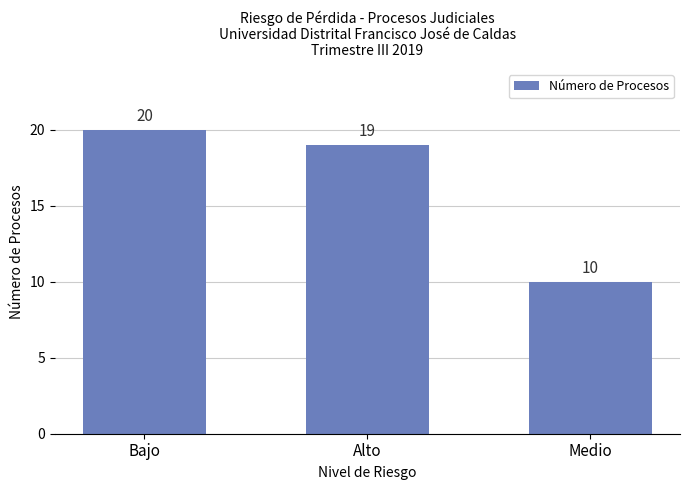

What is the sum of the values at Alto and Bajo?

39